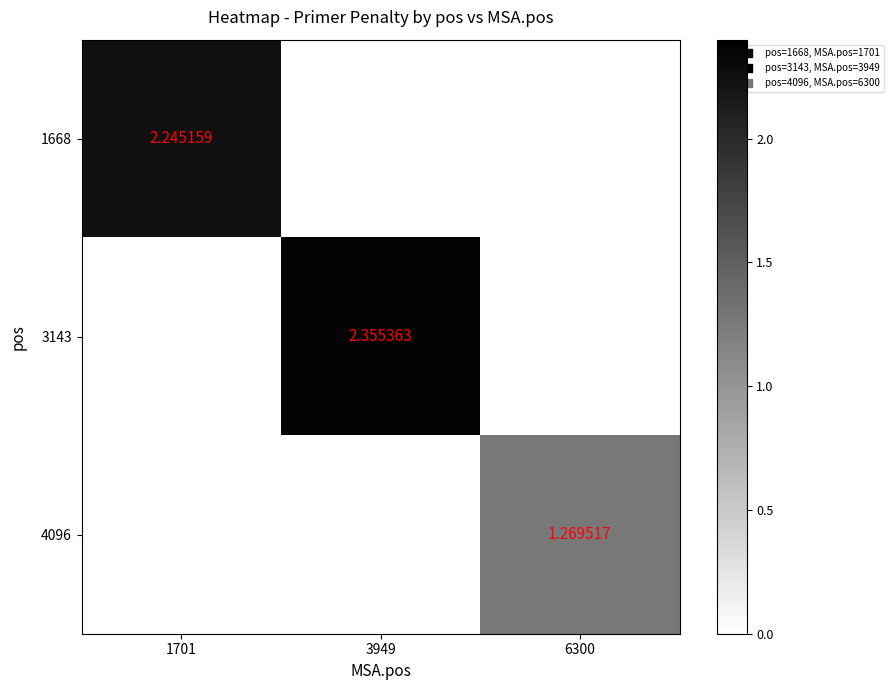

Is the value of 4096 at 3949 greater than the value of 3143 at 3949?

No